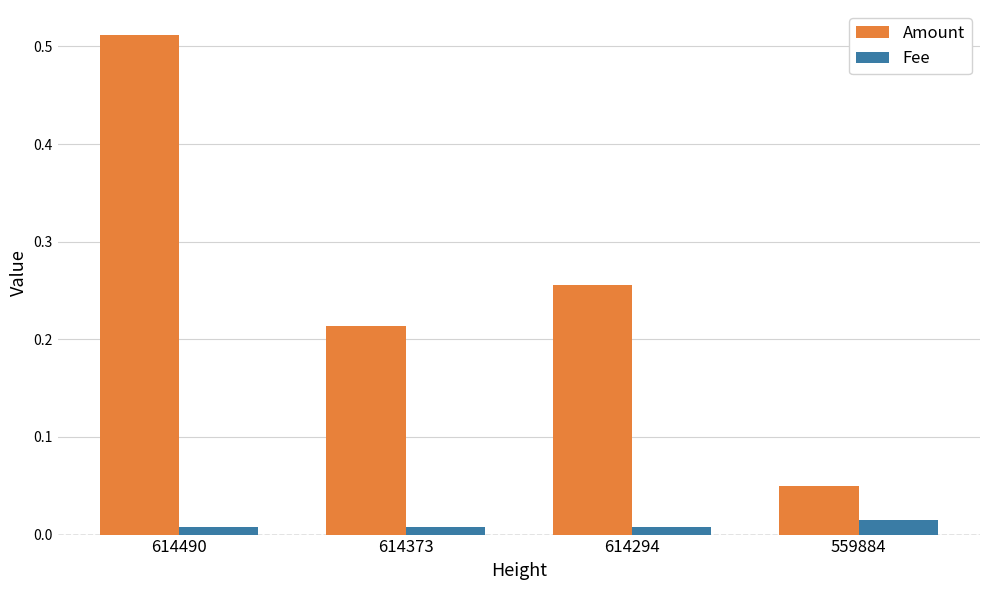

Which series has the largest total across all categories?

Amount